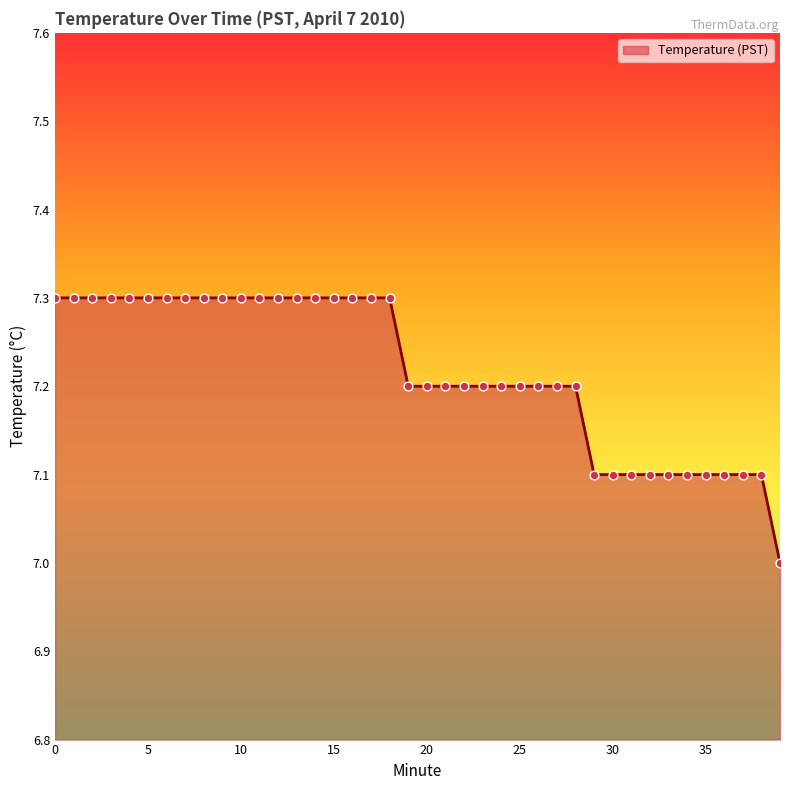

What is the smallest value displayed?

7.0